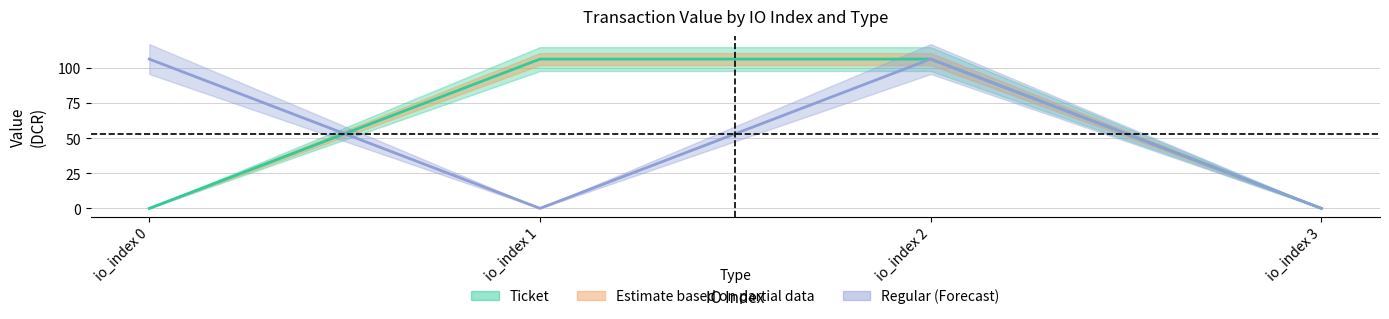

Rank the categories by Regular value from lowest to highest.

io_index 1, io_index 3, io_index 0, io_index 2